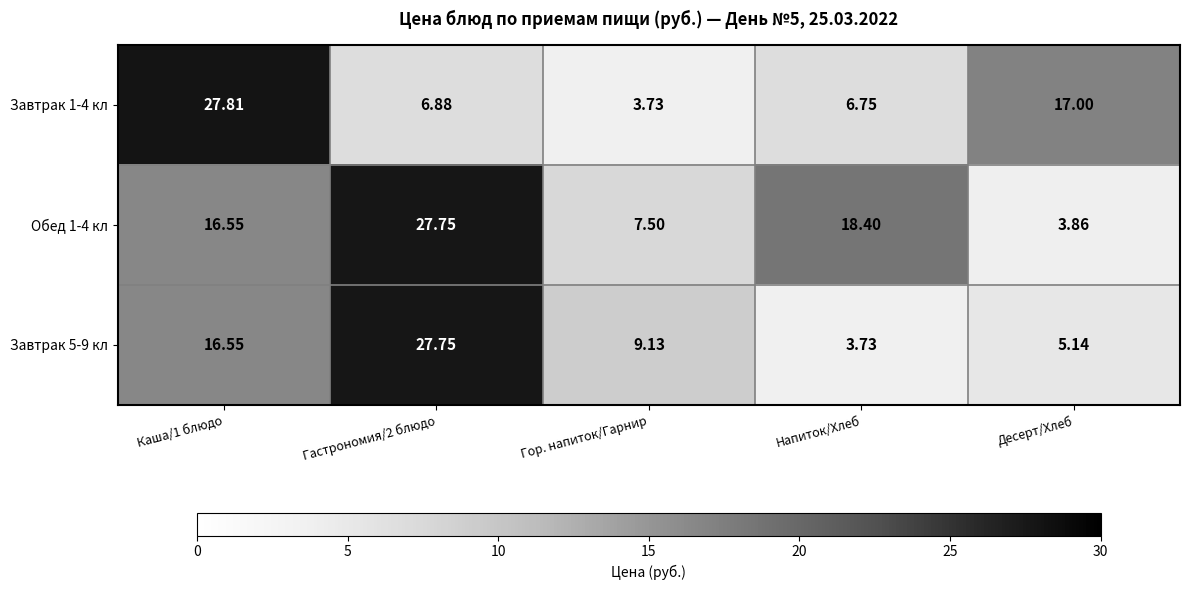

Where is Завтрак 1-4 кл nearest to the value 15?

Десерт/Хлеб